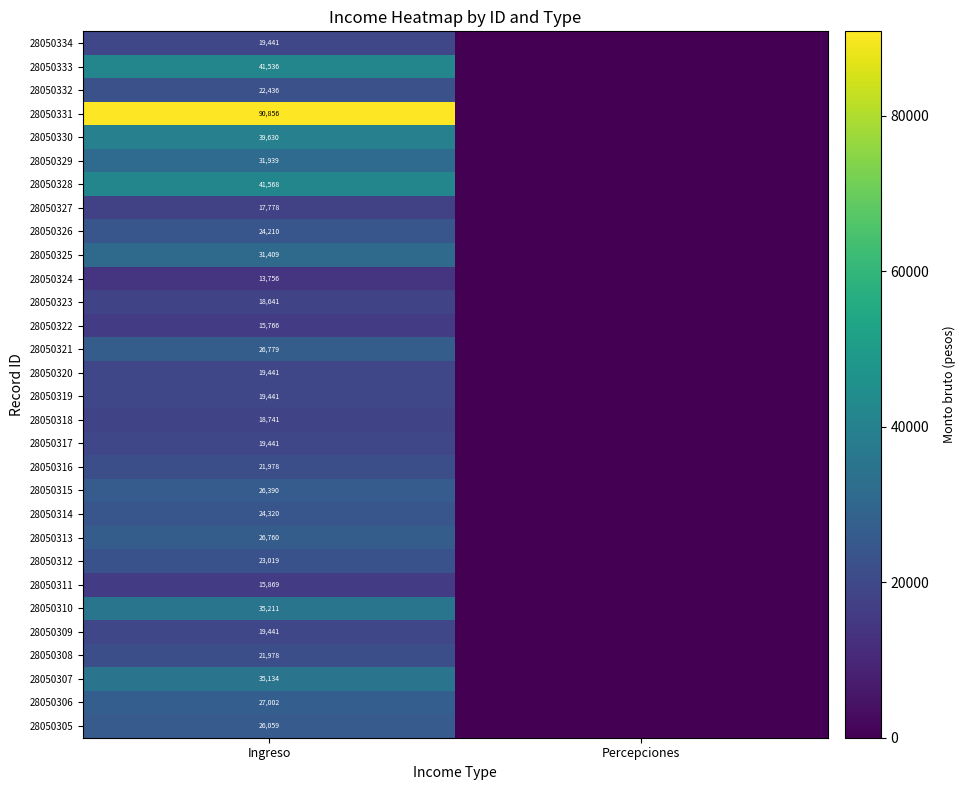

The value of 28050314 at Ingreso is 37158. True or false?

False